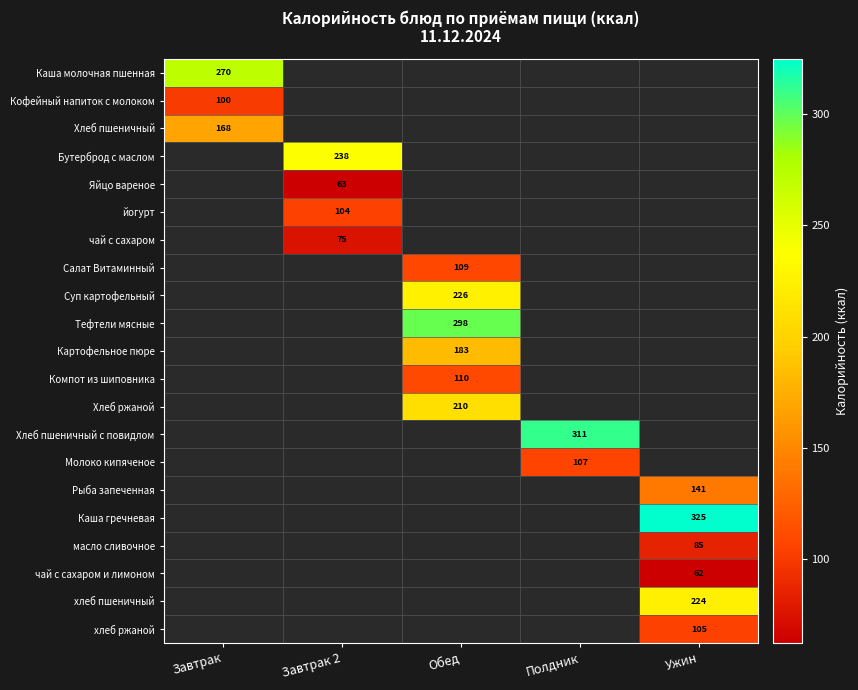

True or false: Компот из шиповника has a value of 143.8 at Обед.

False